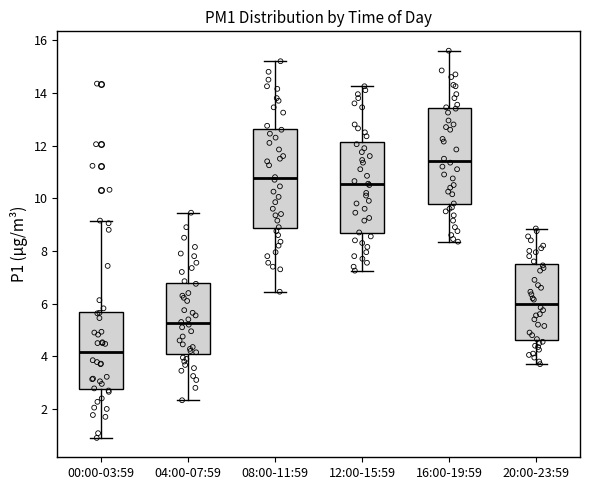

Reading left to right, read every box against the y-axis: the position of its median line, the range the box covers, and the ends of its whiskers. The values are not printed on the chart, so give them approximately, as read against the axis.

00:00-03:59: median 4.2, box 2.8 to 5.6, whiskers 1.0 to 9.2
04:00-07:59: median 5.2, box 4.2 to 6.8, whiskers 2.4 to 9.4
08:00-11:59: median 10.8, box 8.8 to 12.6, whiskers 6.4 to 15.2
12:00-15:59: median 10.6, box 8.6 to 12.2, whiskers 7.2 to 14.2
16:00-19:59: median 11.4, box 9.8 to 13.4, whiskers 8.4 to 15.6
20:00-23:59: median 6.0, box 4.6 to 7.4, whiskers 3.8 to 8.8